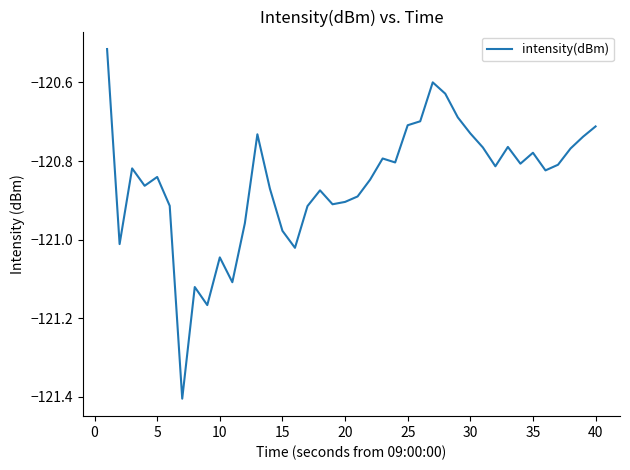

What is the minimum value shown in the chart?

-121.4